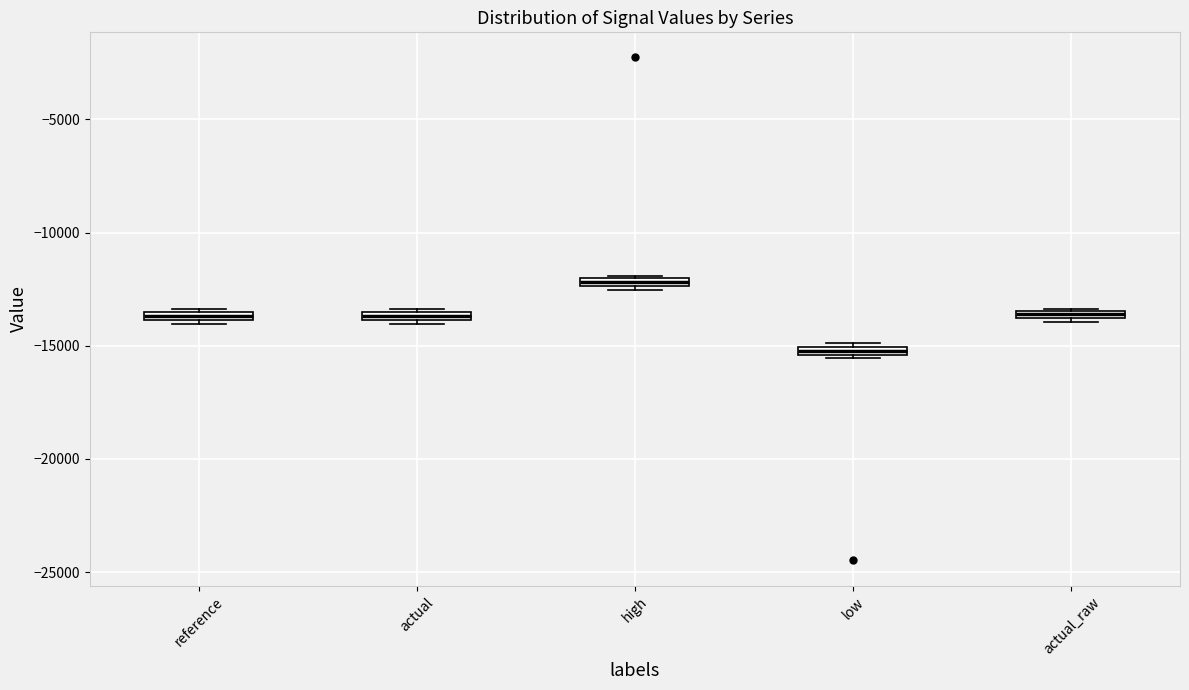

Where is the upper edge of the box for actual_raw on the y-axis? The values are not printed on the chart, so give them approximately, as read against the axis.

-13500